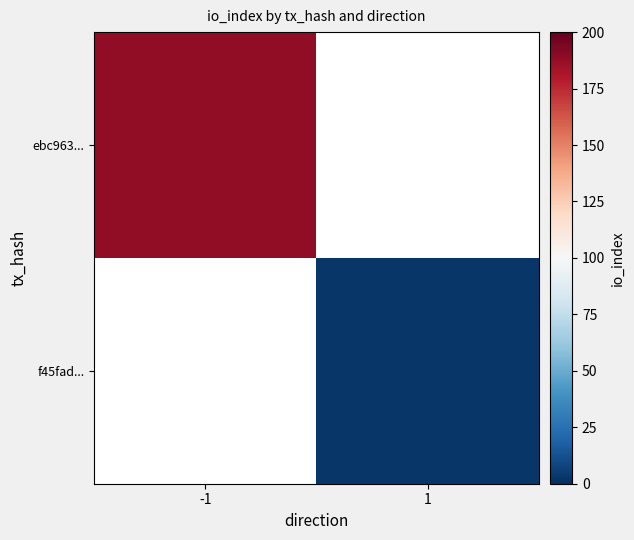

At which label does ebc963... reach its peak?

-1